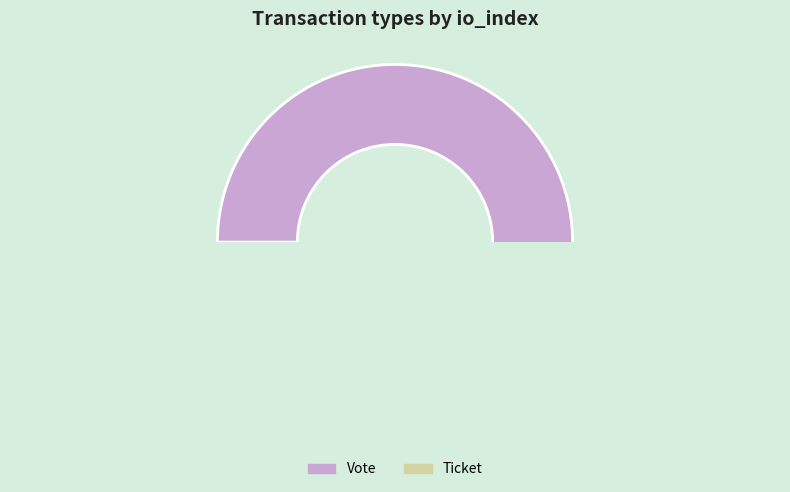

Is it true that Vote is 100% of the pie?

True